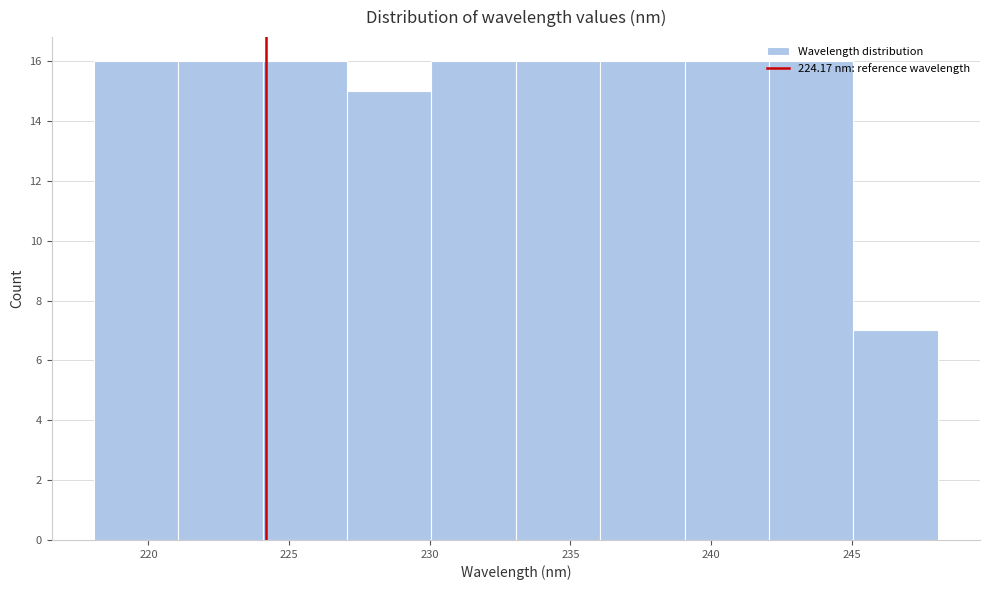

How tall is the bar that spans 233 to 236 on the x-axis? Neither the bar edges nor the heights are printed on the chart, so give them approximately, as read against the axes.

16